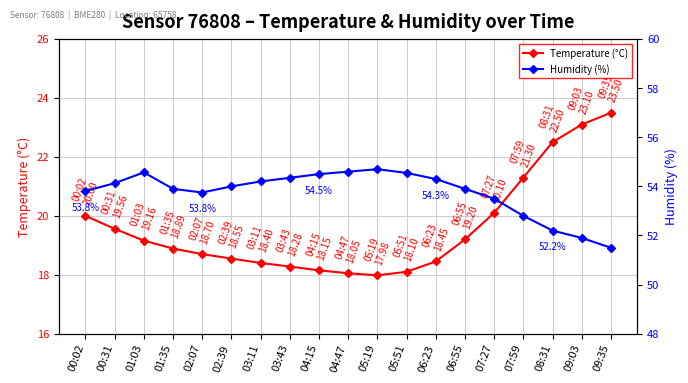

At how many categories does at least one series exceed 19?

19